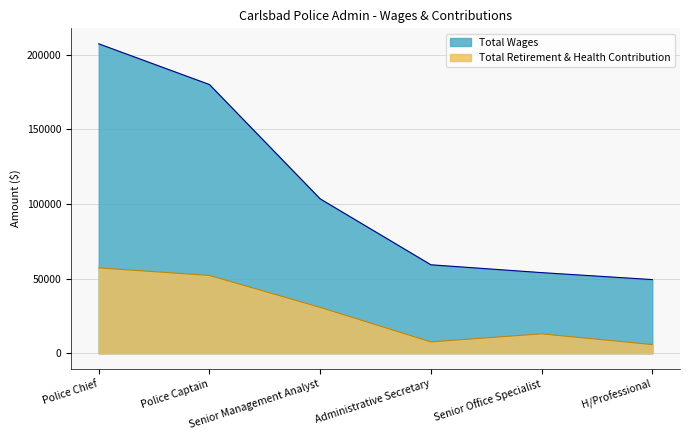

Reading left to right, transcribe all the data shown in this chart.

Total Wages: 207397	180098	103483	59303	54051	49385
Total Retirement & Health Contribution: 57223	52150	30755	7619	13020	5822